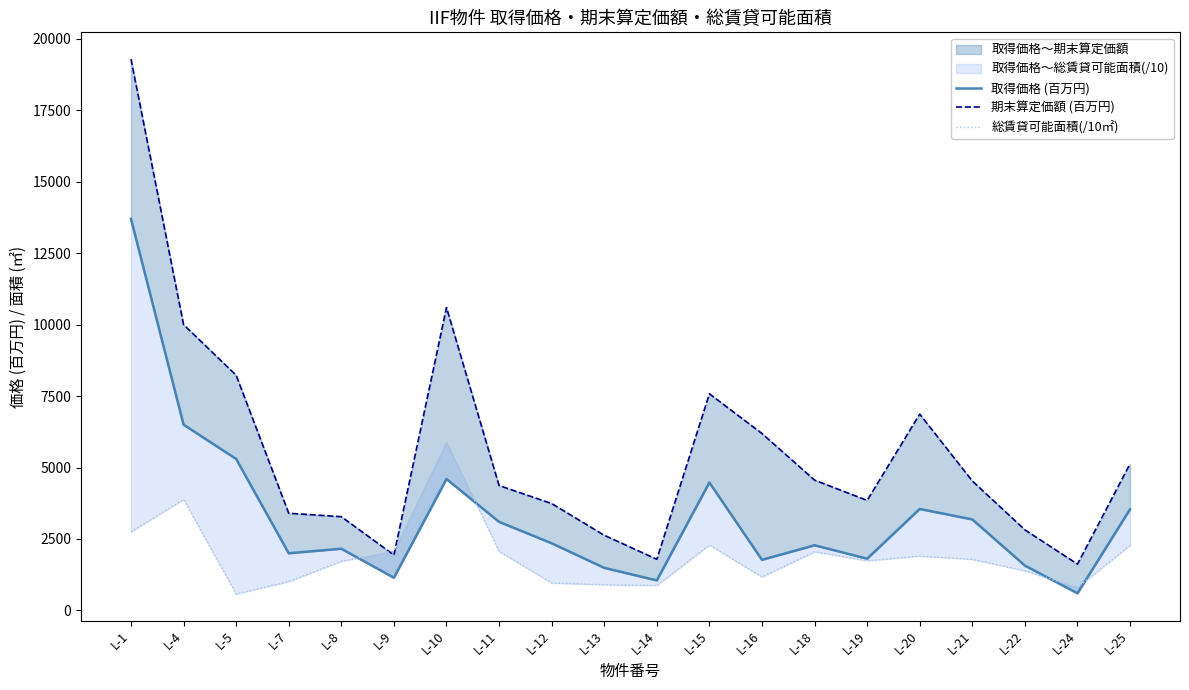

Which category has the lowest value across all series?

L-5